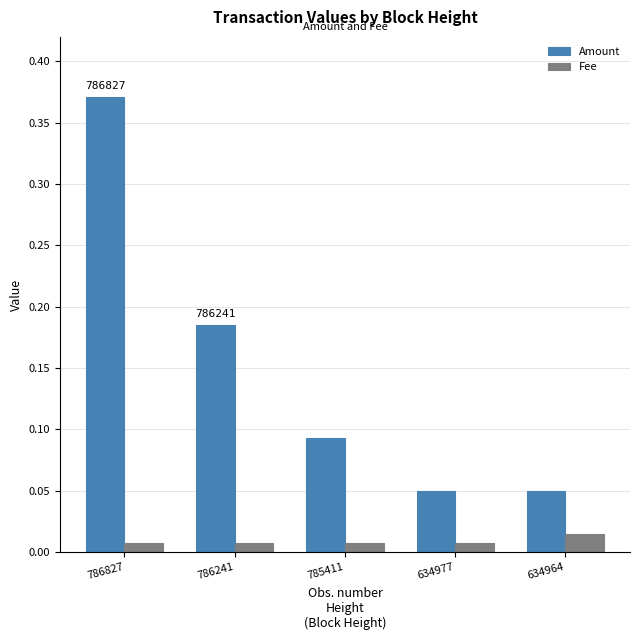

Which series has the largest range (max minus min)?

Amount